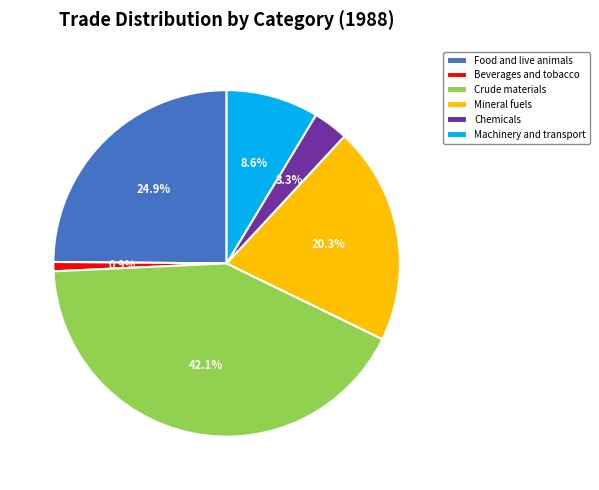

To the nearest percent, what is the difference between the largest and smallest slice percentages?

41%